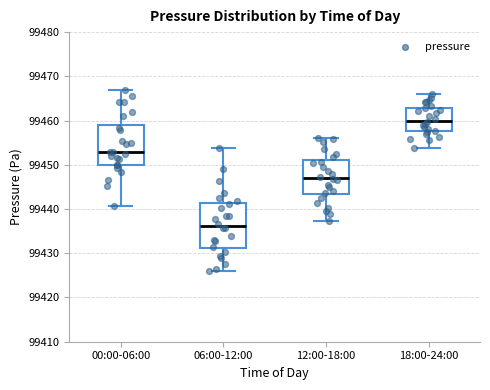

Reading left to right, transcribe this box plot: for each box, give where its median line is, the range the box spans, and where its two whiskers end, as read against the y-axis. The values are not printed on the chart, so give them approximately, as read against the axis.

00:00-06:00: median 99453, box 99450 to 99459, whiskers 99441 to 99467
06:00-12:00: median 99436, box 99431 to 99441, whiskers 99426 to 99454
12:00-18:00: median 99447, box 99443 to 99451, whiskers 99437 to 99456
18:00-24:00: median 99460, box 99458 to 99463, whiskers 99454 to 99466